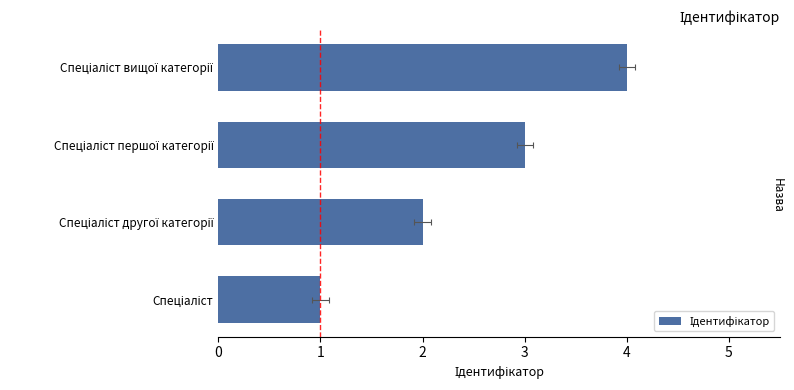

How many data points are less than 3?

2